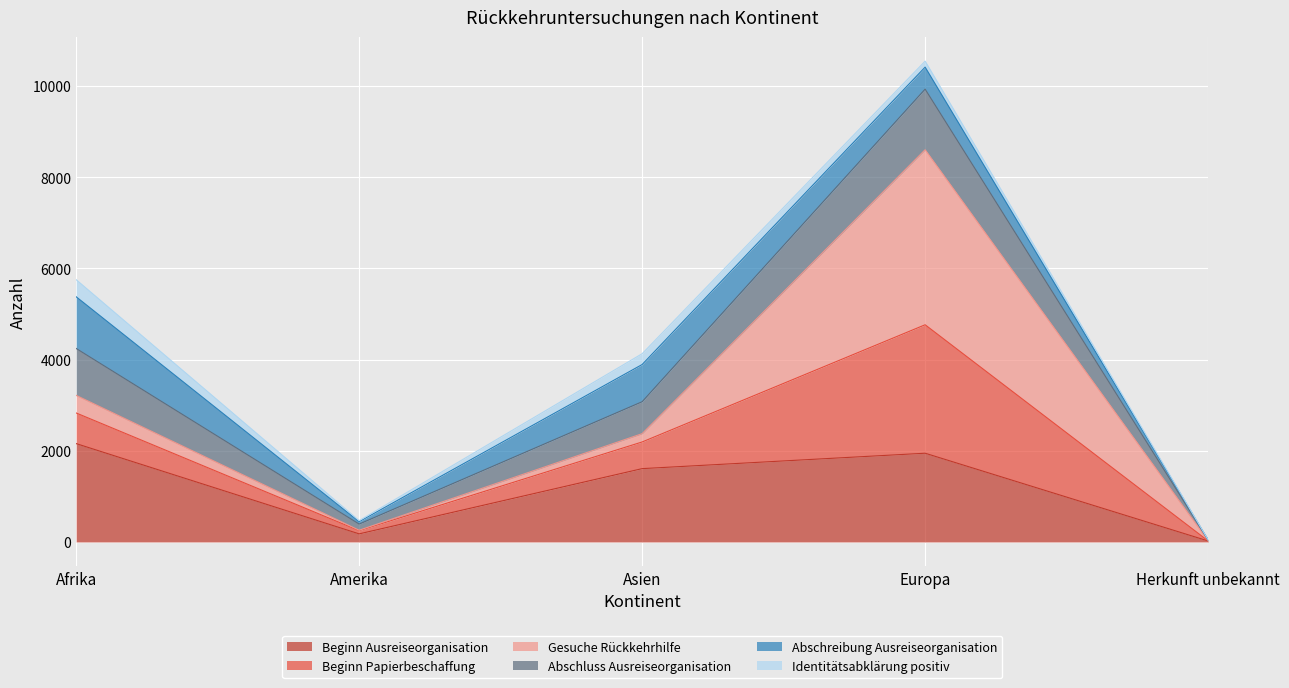

The Beginn Ausreiseorganisation series shows 1097 at Asien. True or false?

False